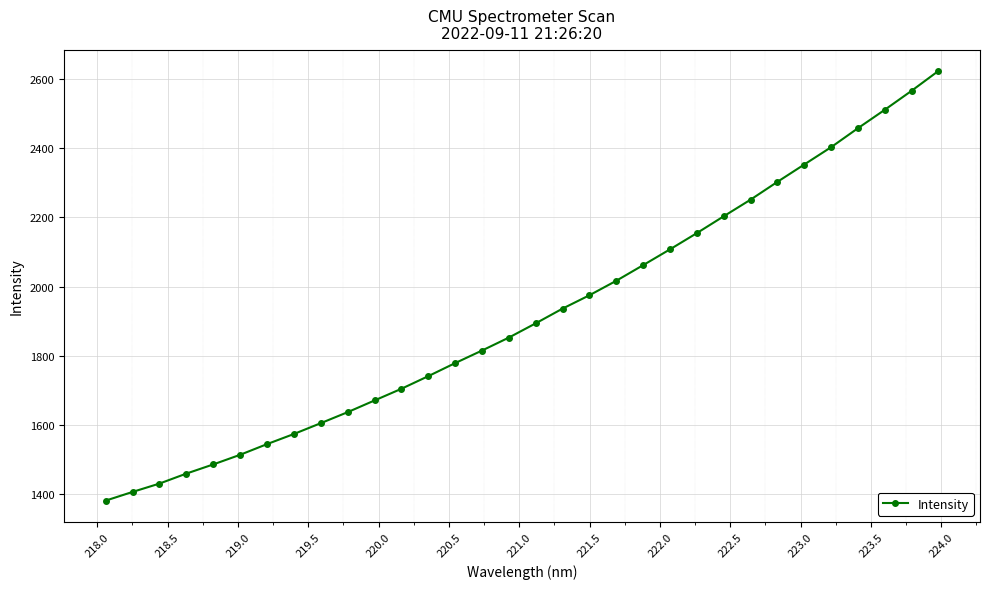

What is the greatest value displayed?

2622.5